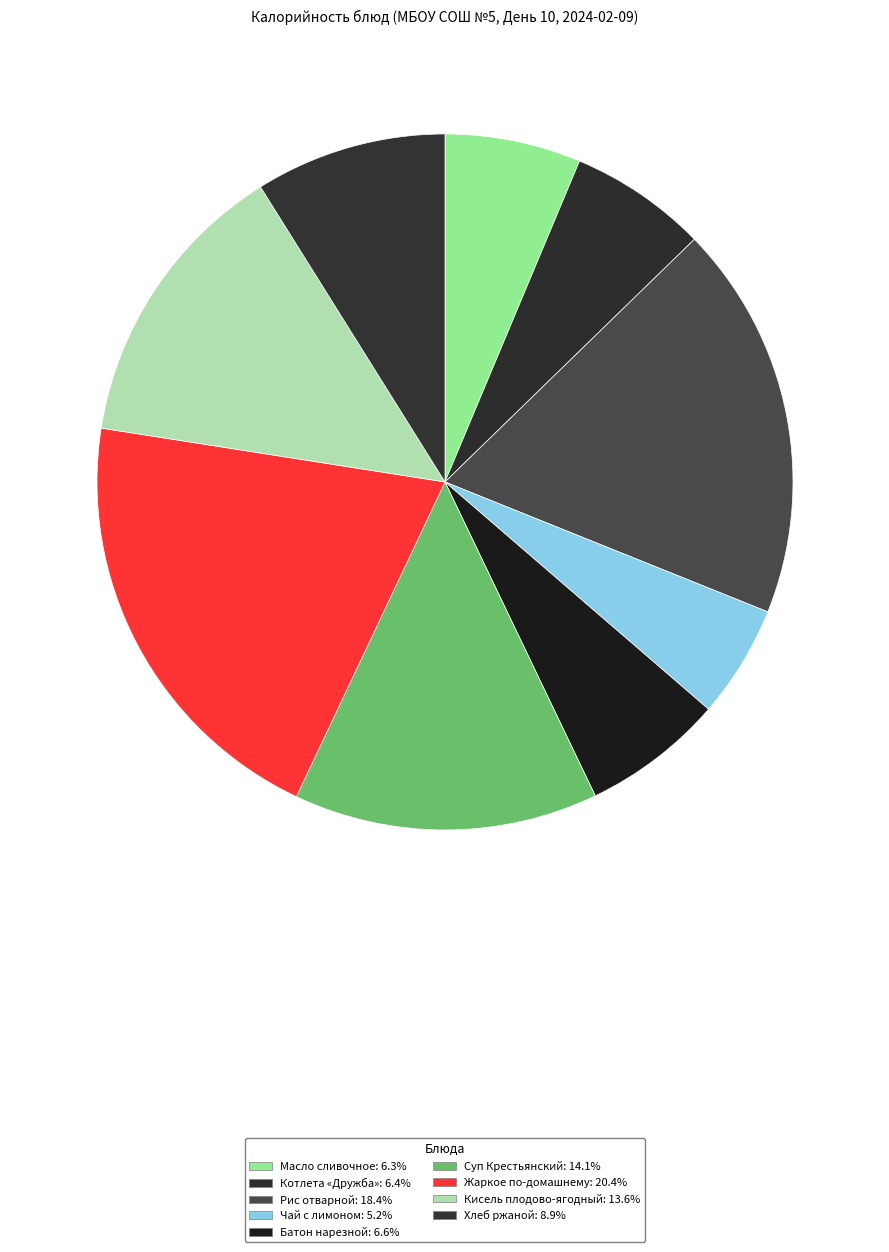

True or false: Жаркое по-домашнему accounts for 20% of the total.

True